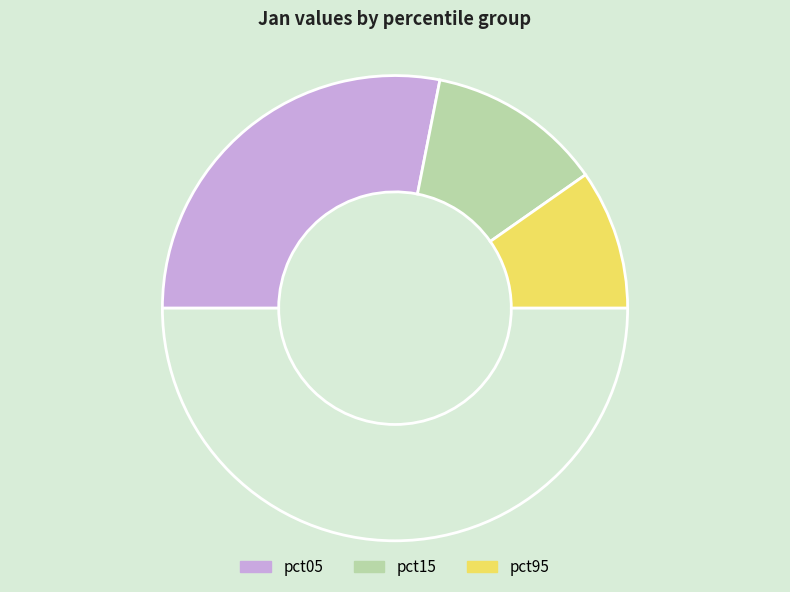

Count the number of slices in the pie.

4